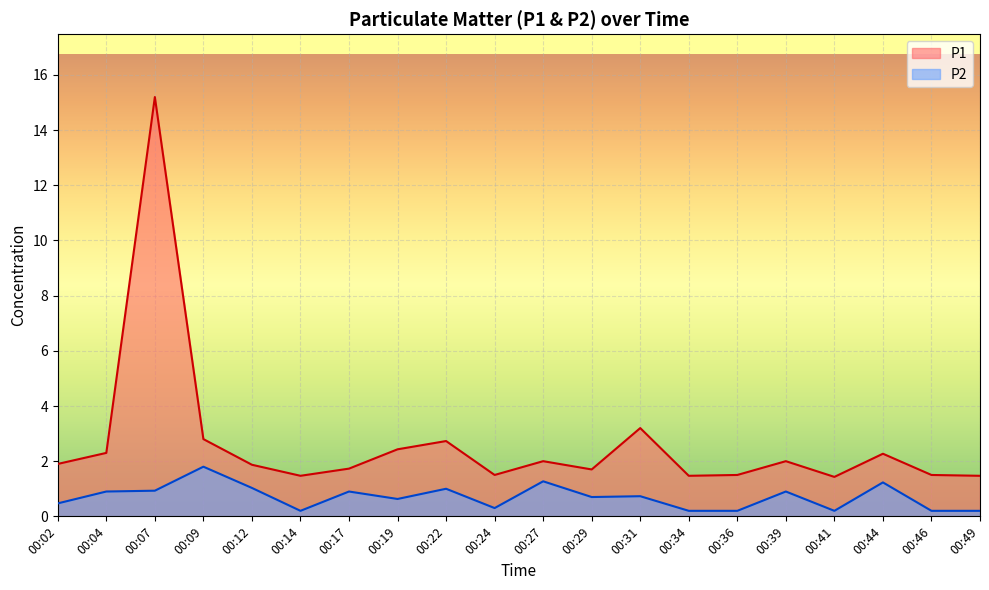

At which category is the sum across all series the highest?

00:07